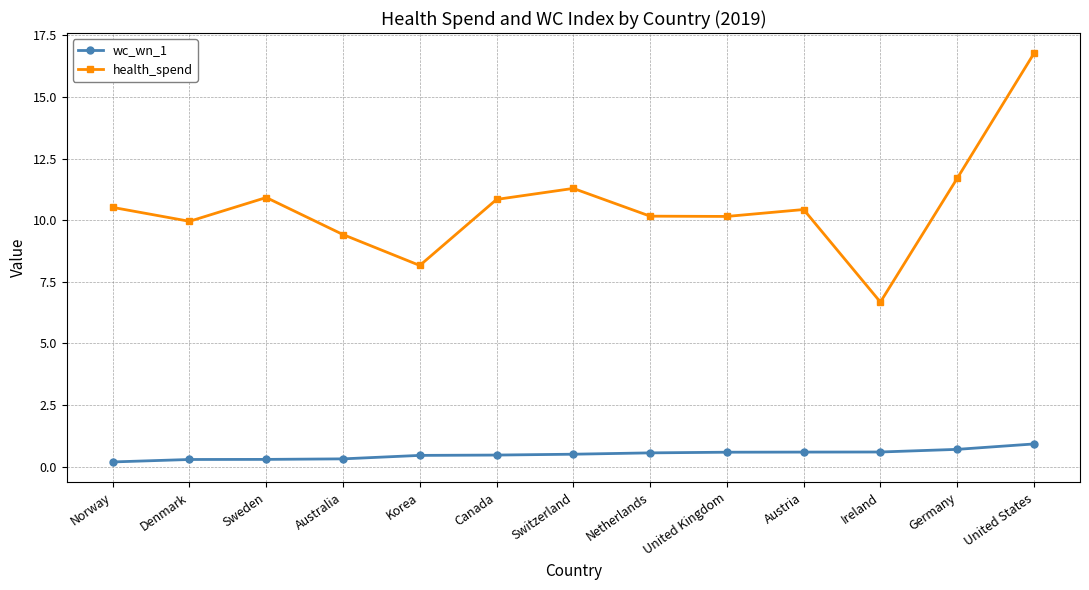

What is the sum of all wc_wn_1 values?

6.5